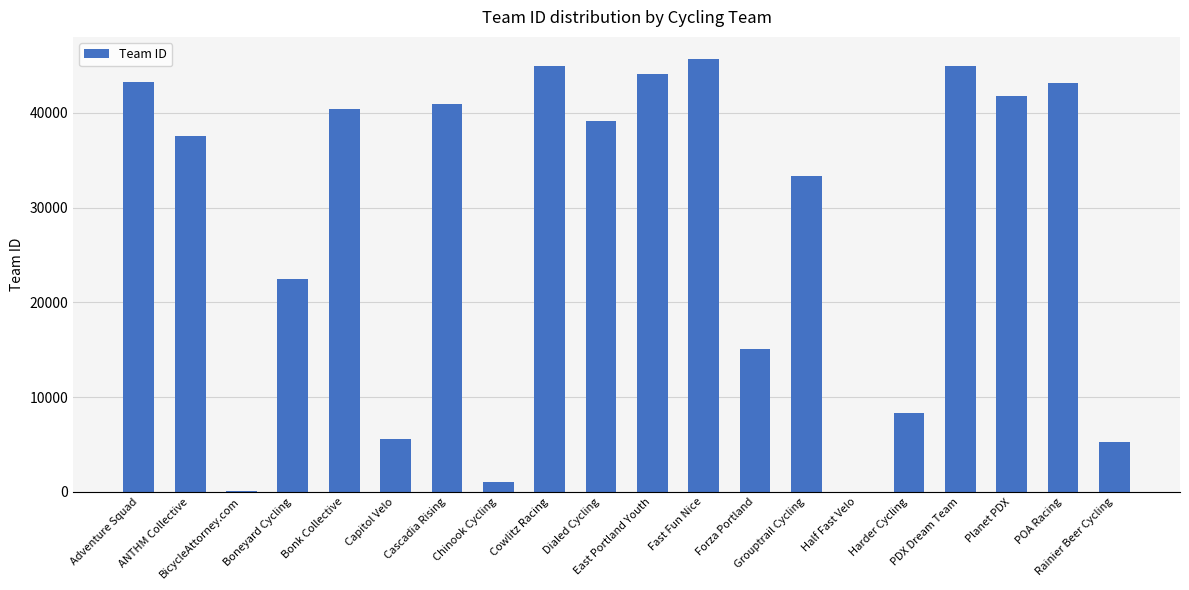

What is the sum of the values at Rainier Beer Cycling and Chinook Cycling?

6288